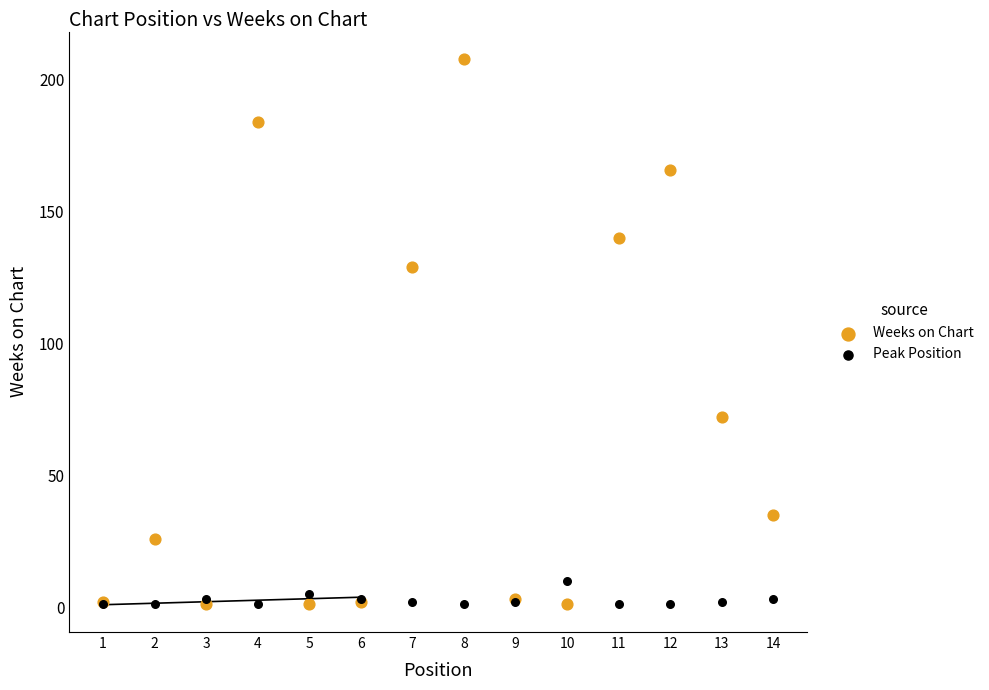

In the Weeks on Chart series, what Y value is closest to 104?

129